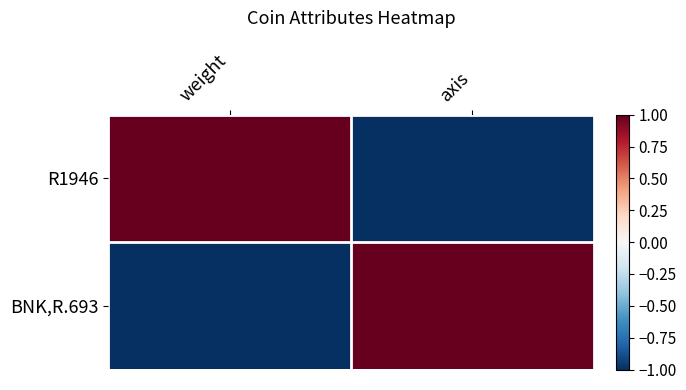

Which series has the widest spread of values?

R1946